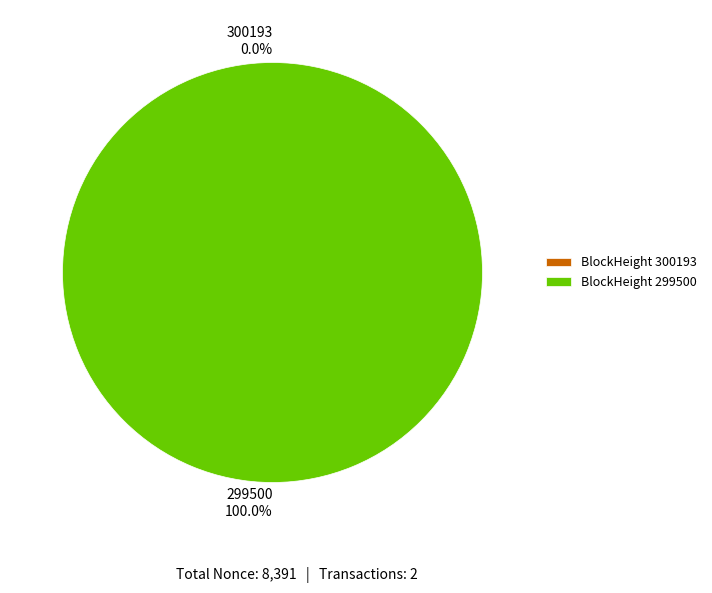

To the nearest percent, what is the average slice percentage?

50%